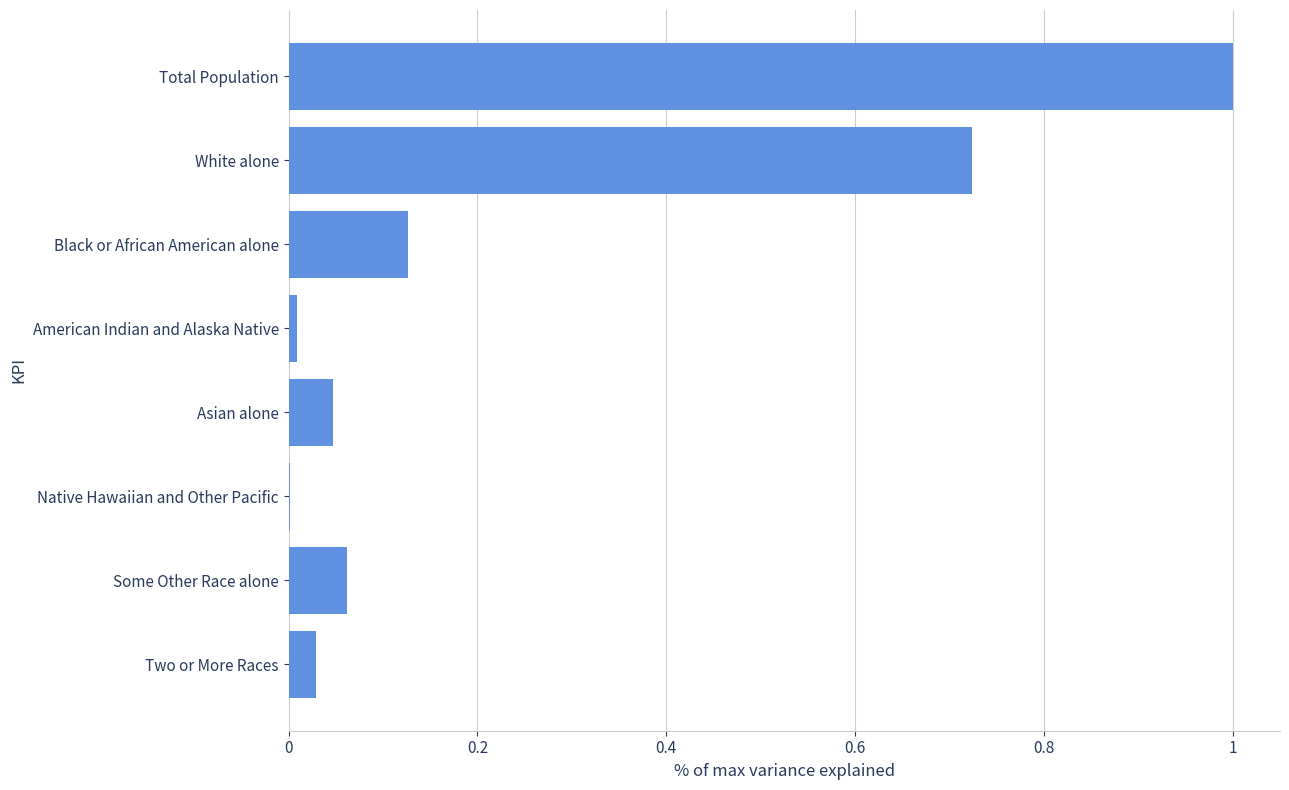

What is the change in value from White alone to Some Other Race alone?

-0.7